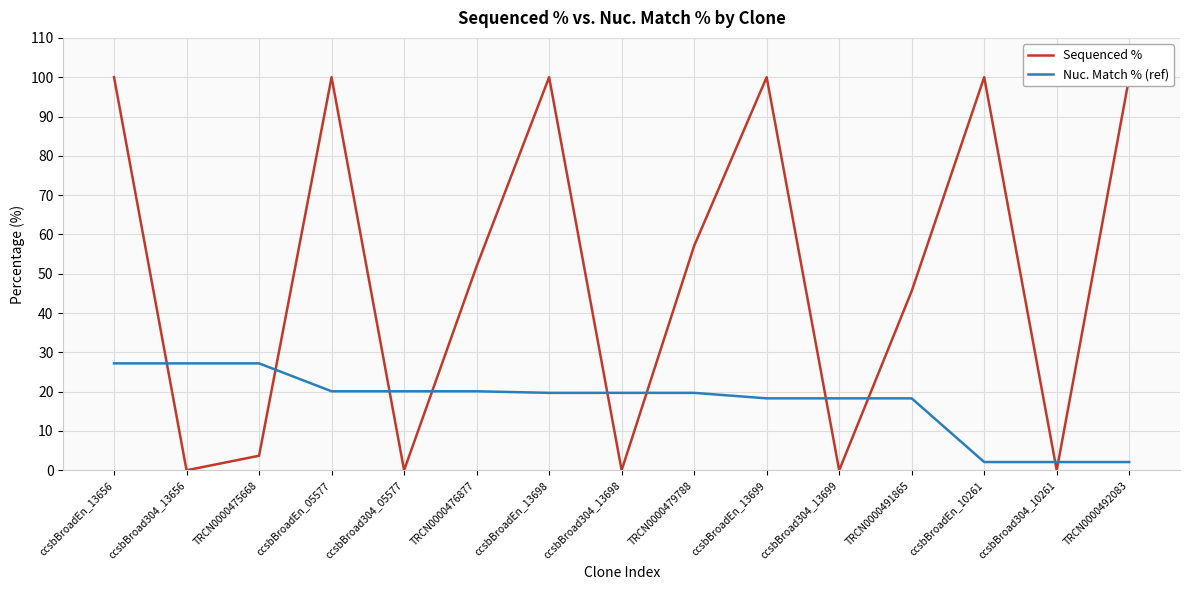

Is the value of Nuc. Match % (ref) at ccsbBroadEn_10261 greater than the value of Sequenced % at ccsbBroad304_13656?

Yes